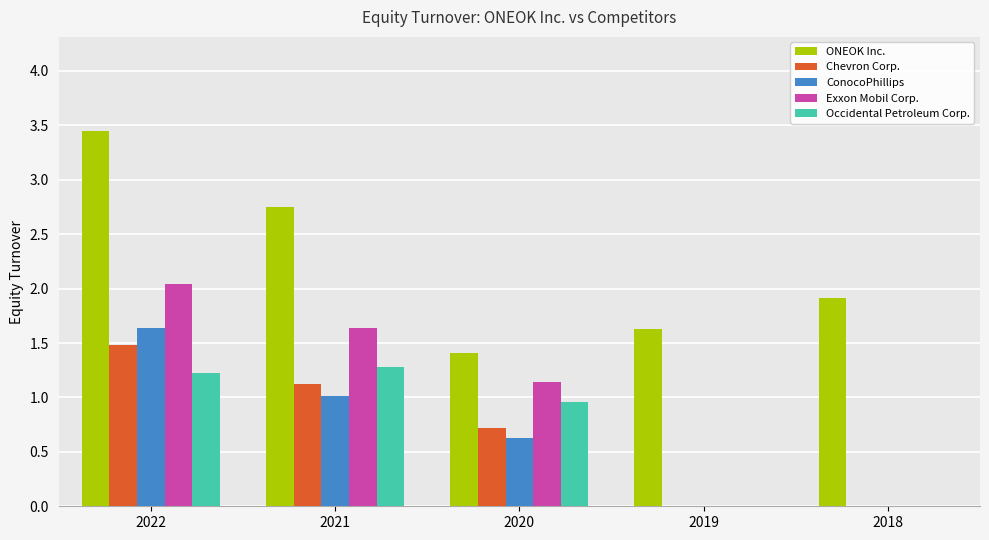

The Exxon Mobil Corp. series shows 0.0 at 2018. True or false?

True